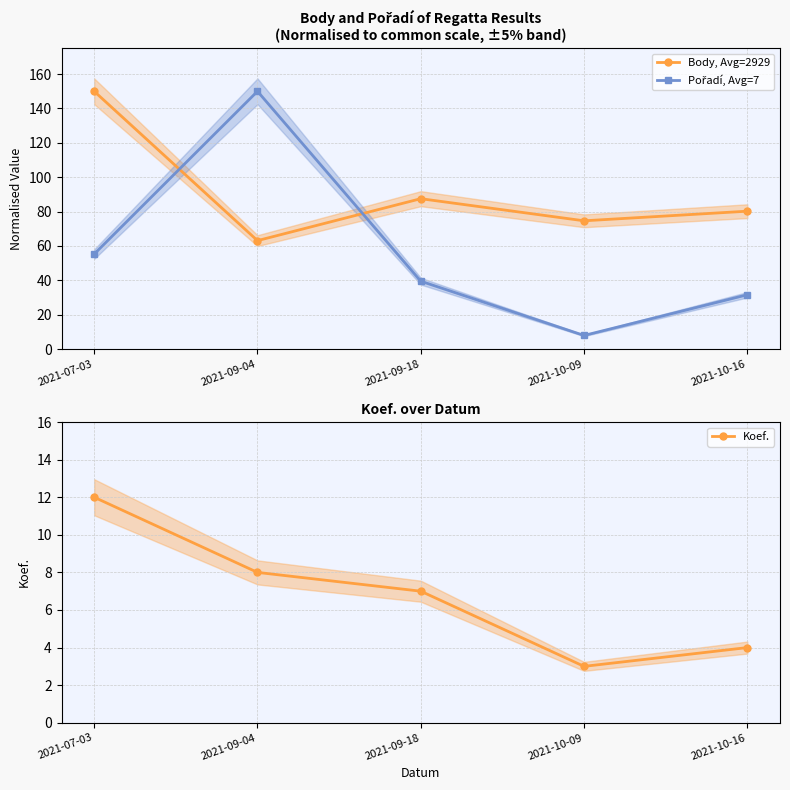

How many categories are shown in the chart?

5